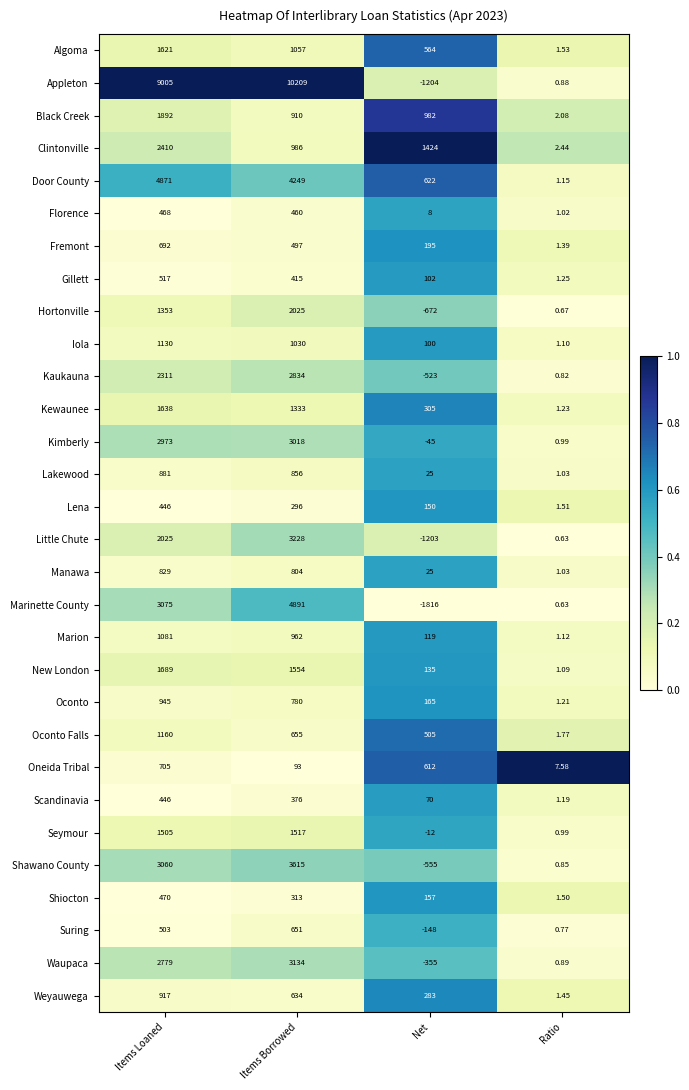

Where is Shawano County nearest to the value 1530?

Ratio